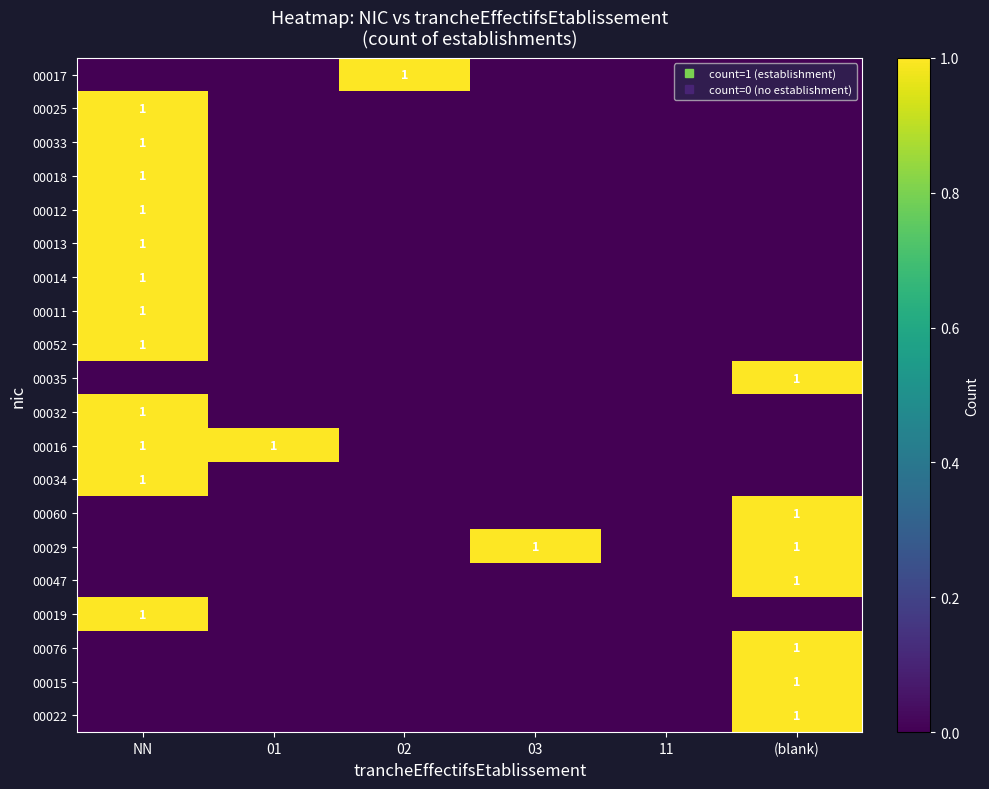

How many data points does each series have?

6